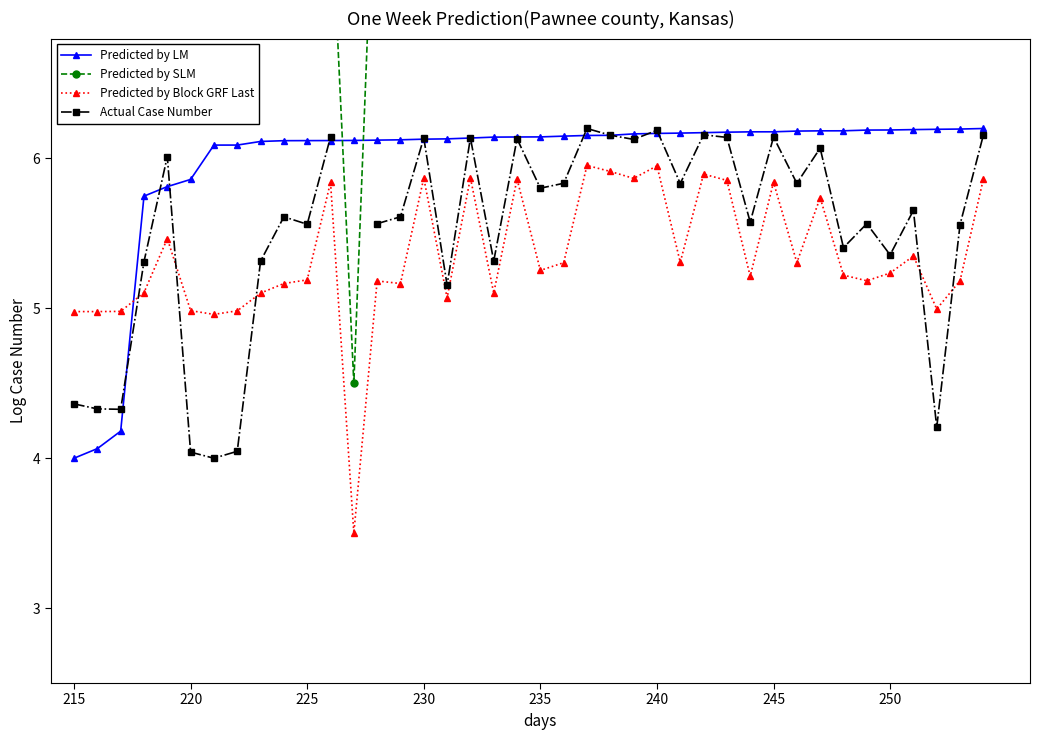

Does the chart have visible grid lines?

No